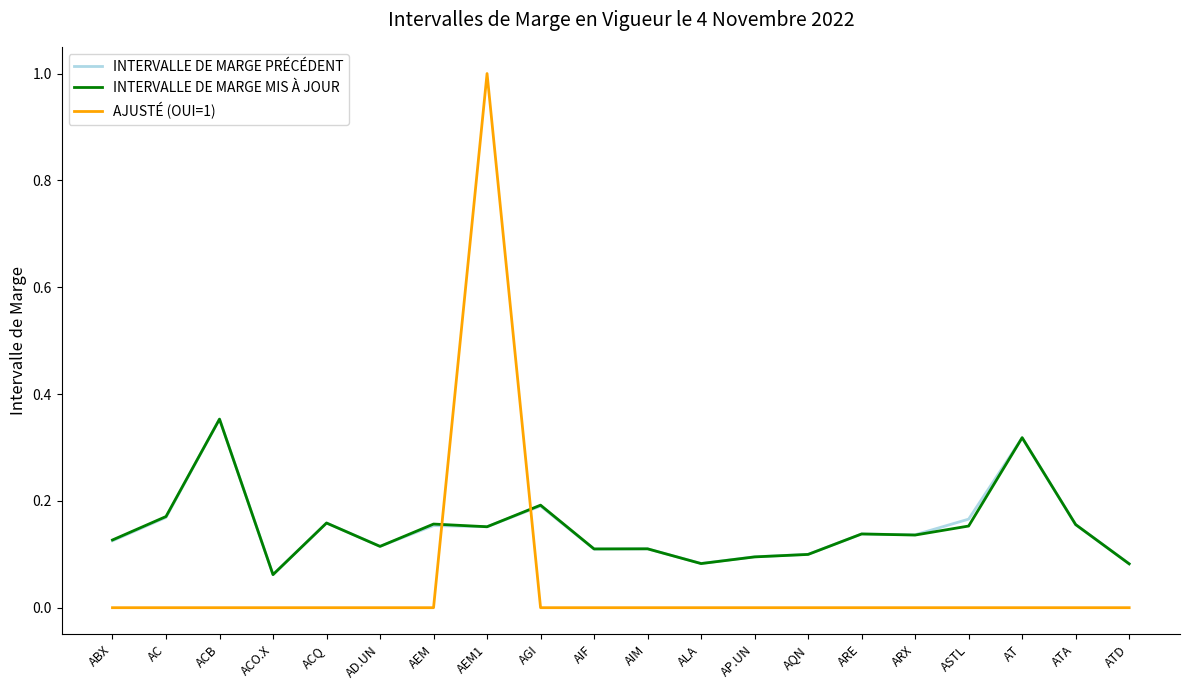

Which series has the largest range (max minus min)?

AJUSTÉ (OUI=1)